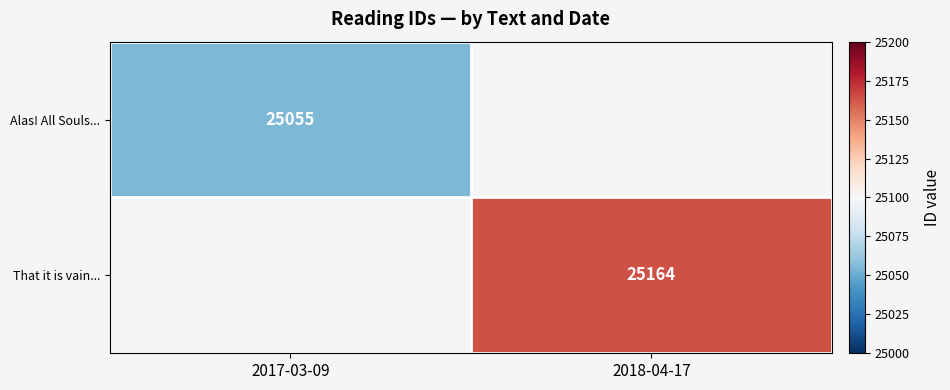

Is the value of Alas! All Souls... at 2017-03-09 greater than the value of That it is vain... at 2018-04-17?

No